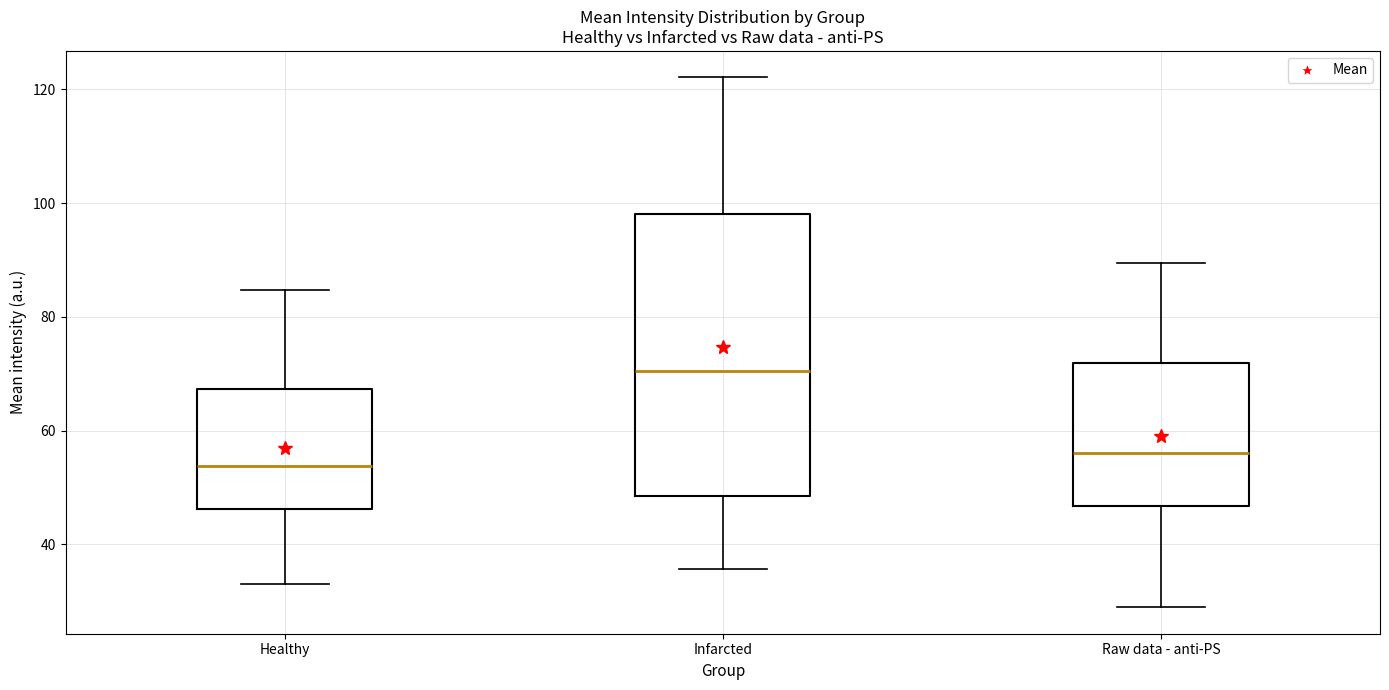

Reading left to right, transcribe this box plot: for each box, give where its median line is, the range the box spans, and where its two whiskers end, as read against the y-axis. The values are not printed on the chart, so give them approximately, as read against the axis.

Healthy: median 54, box 46 to 68, whiskers 34 to 84
Infarcted: median 70, box 48 to 98, whiskers 36 to 122
Raw data - anti-PS: median 56, box 46 to 72, whiskers 28 to 90